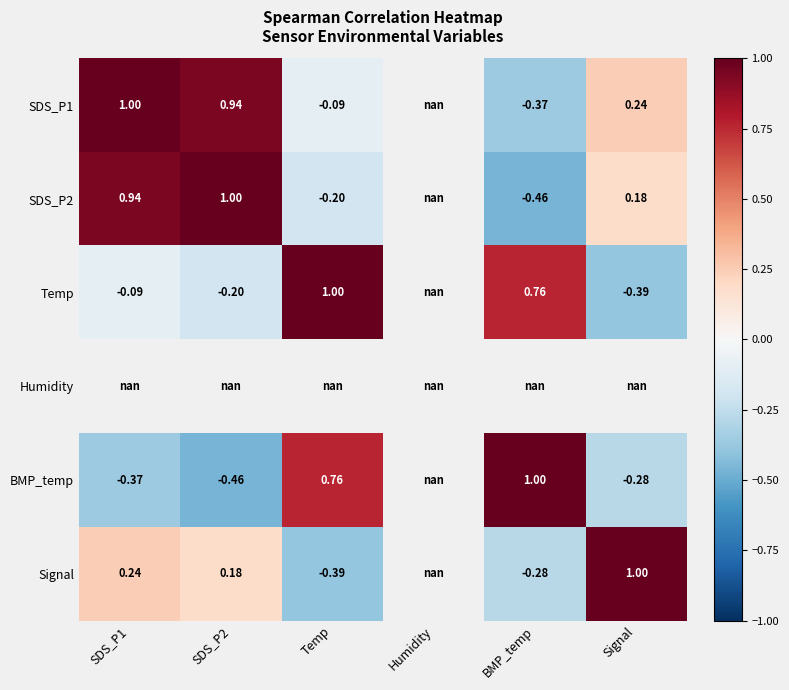

Is the value of BMP_temp at SDS_P2 greater than the value of Temp at SDS_P2?

No